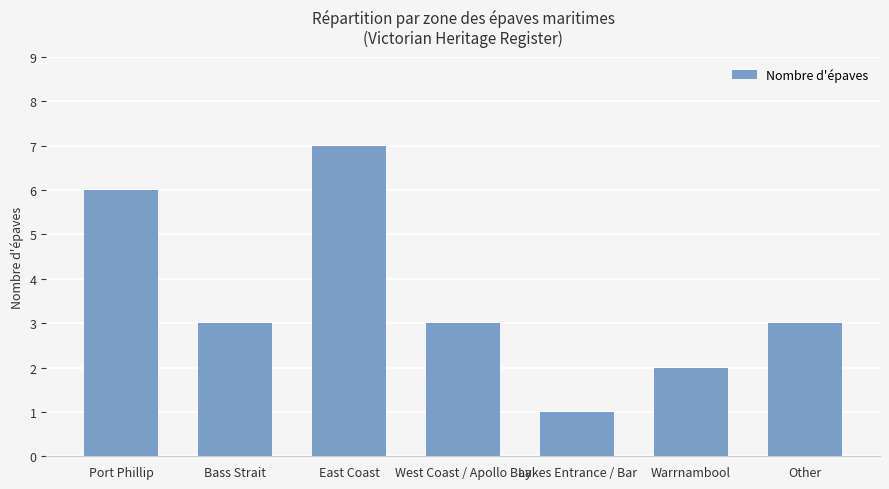

The chart shows a value of 3 at Warrnambool. True or false?

False